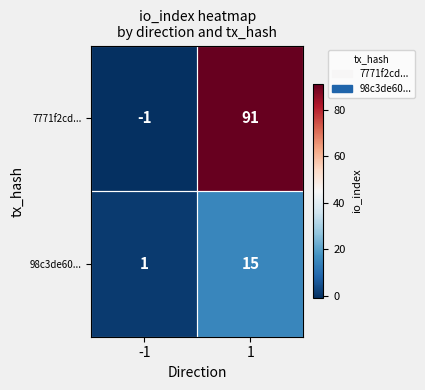

The 7771f2cd... series shows -1 at -1. True or false?

True